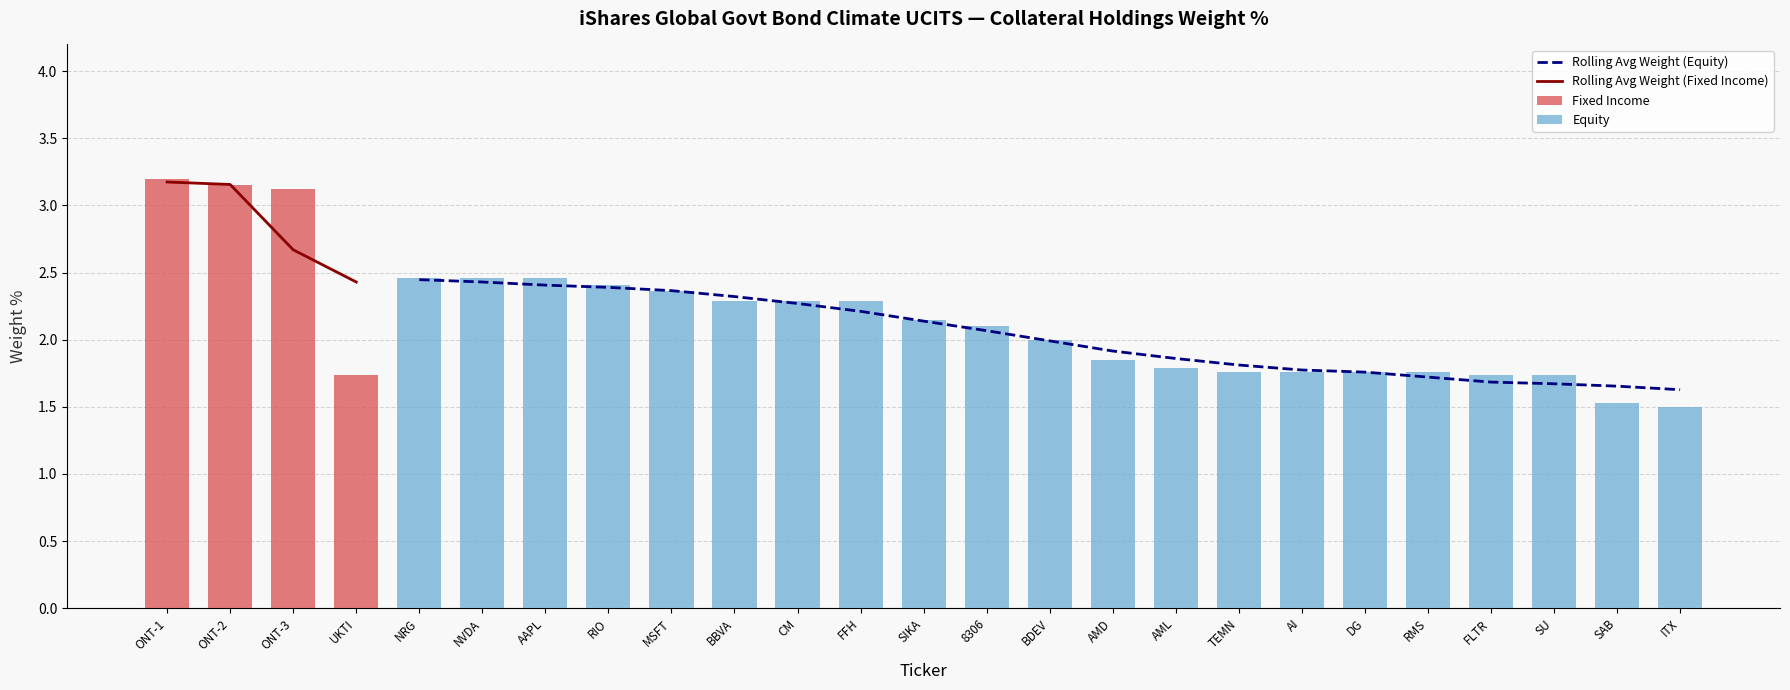

What position from the left is 8306?

10